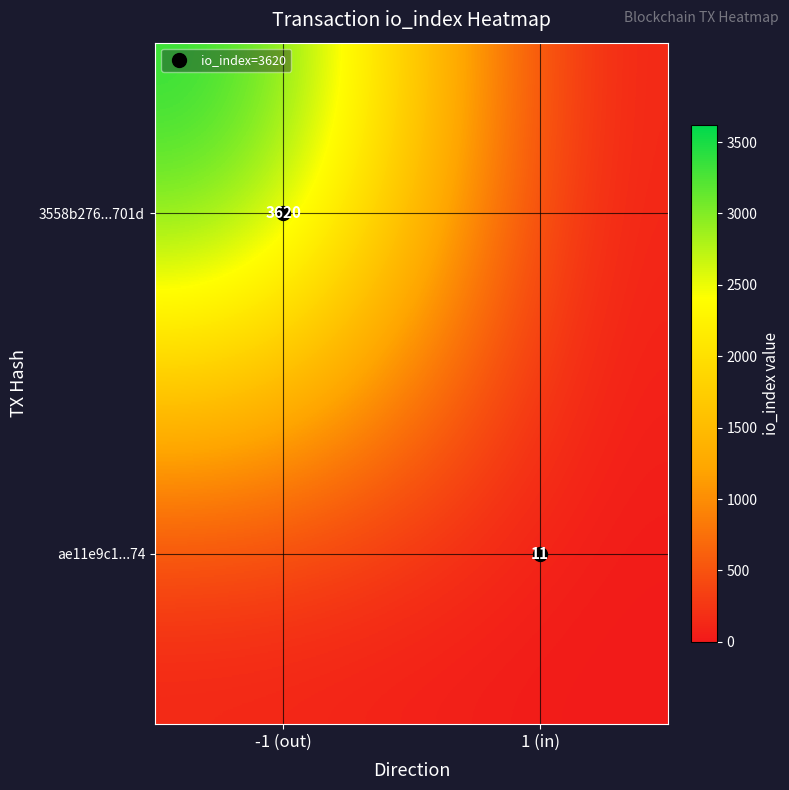

Which series has the largest total across all categories?

3558b276...701d